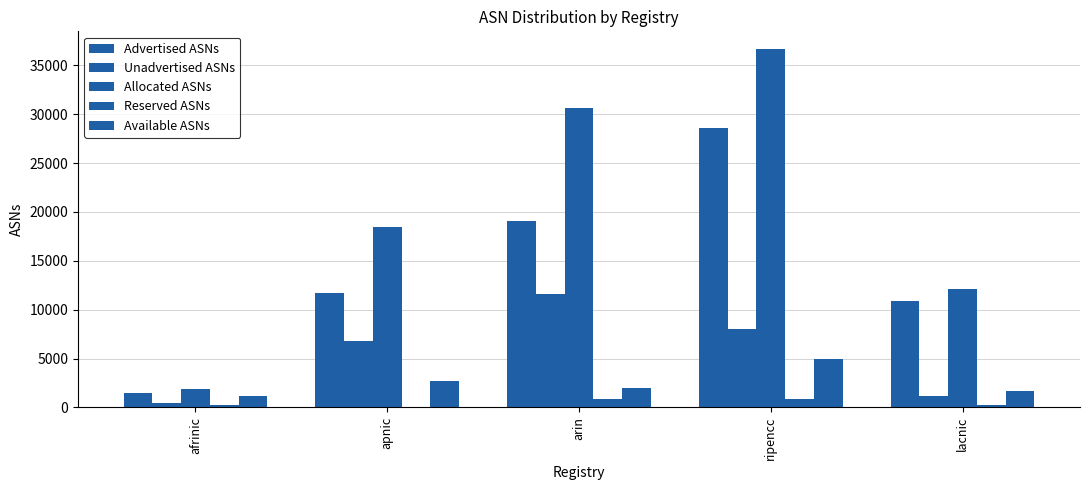

The value of Unadvertised ASNs at ripencc is 12917. True or false?

False